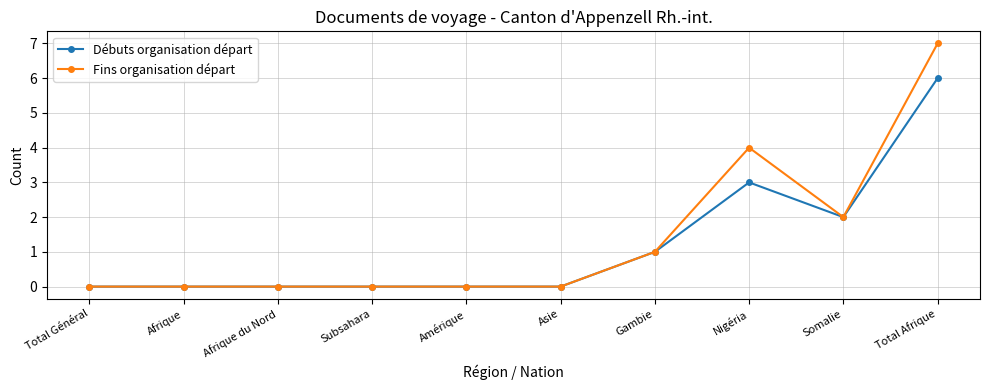

Reading right to left, transcribe all the data shown in this chart.

Débuts organisation départ: 6	2	3	1	0	0	0	0	0	0
Fins organisation départ: 7	2	4	1	0	0	0	0	0	0